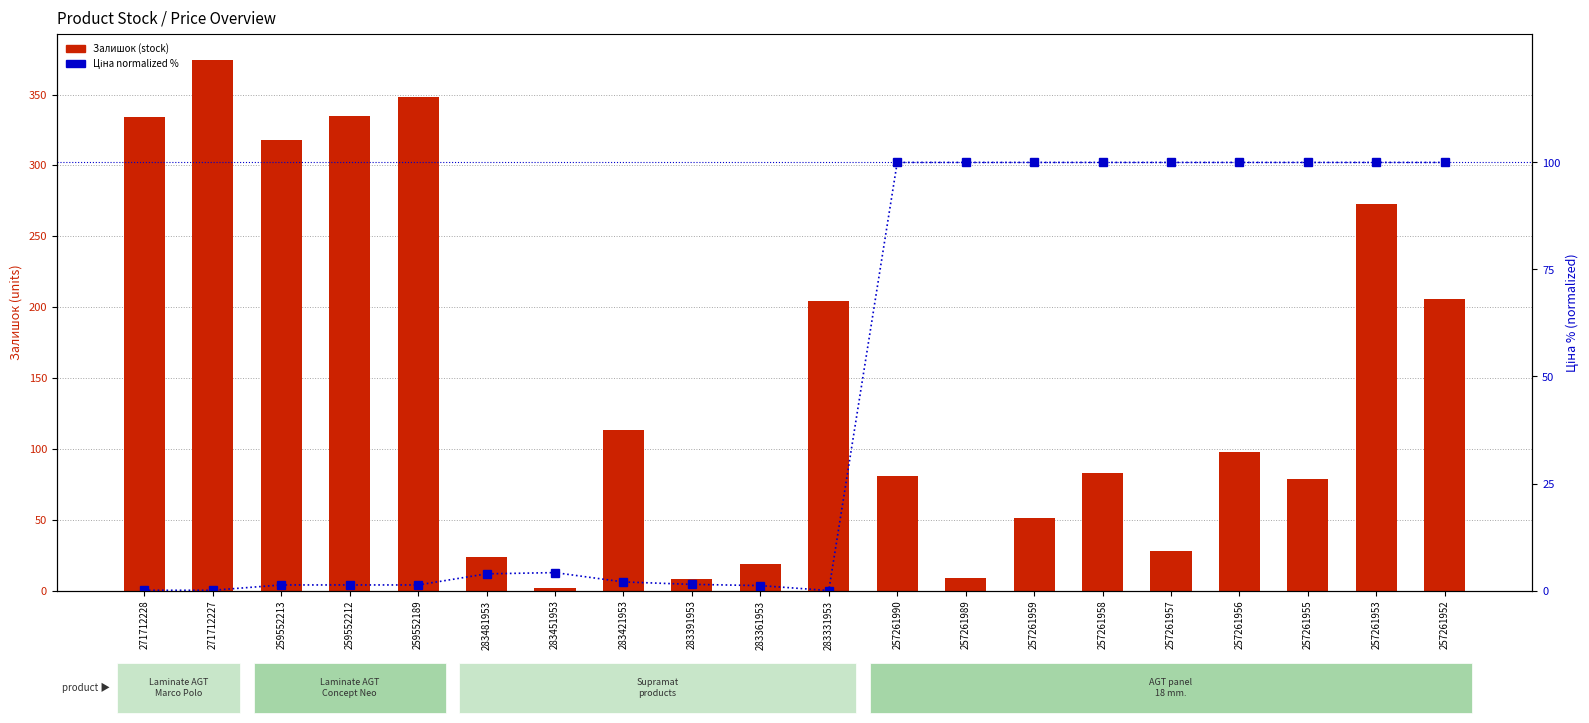

Rank the series at 257261955 from highest to lowest value.

Ціна % (normalized), Залишок (stock)